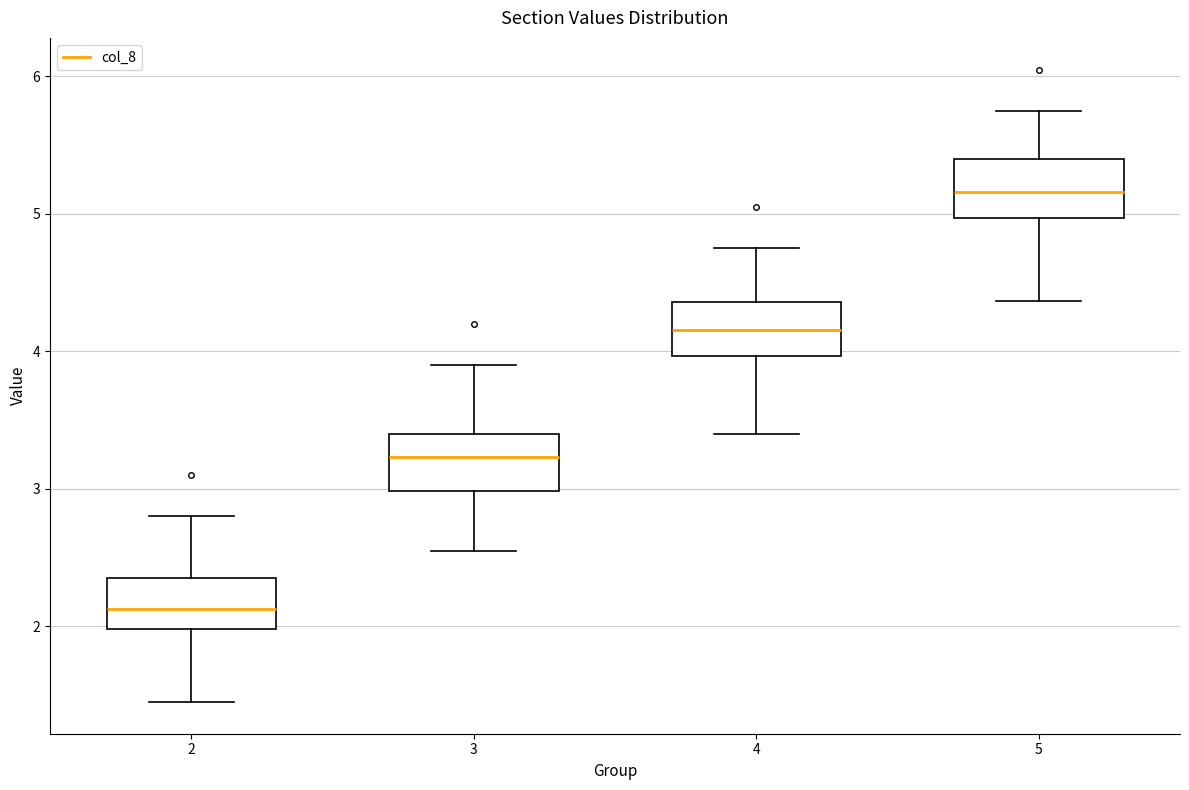

Where is the lower edge of the box at x = 2 on the y-axis? The values are not printed on the chart, so give them approximately, as read against the axis.

2.0